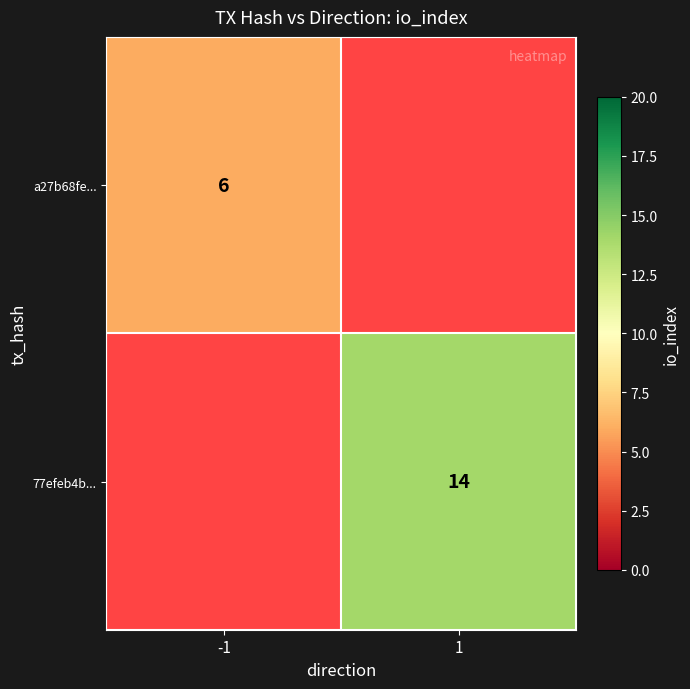

The value of a27b68fe... at -1 is 6. True or false?

True